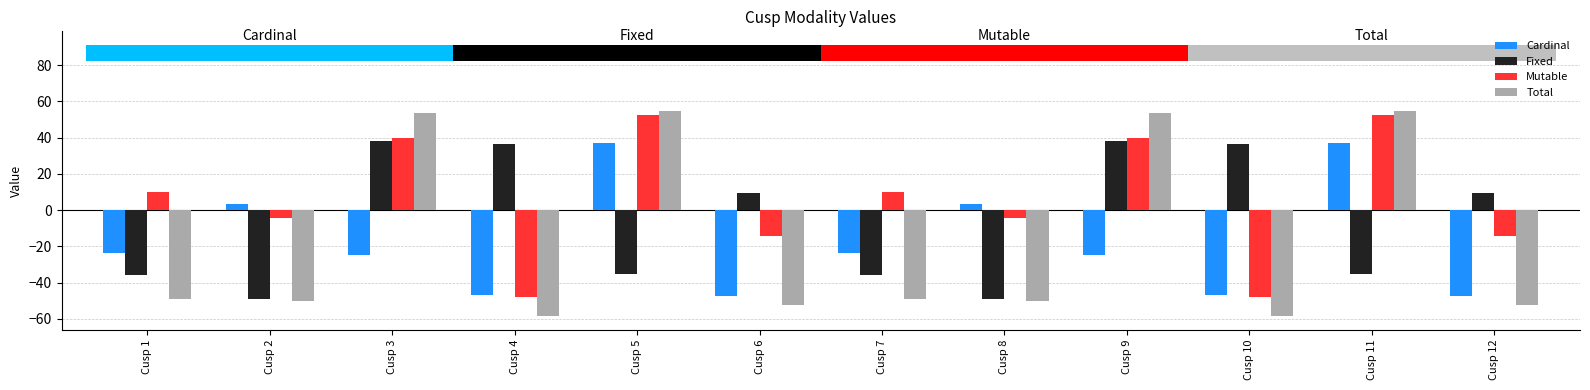

Which series has the widest spread of values?

Total